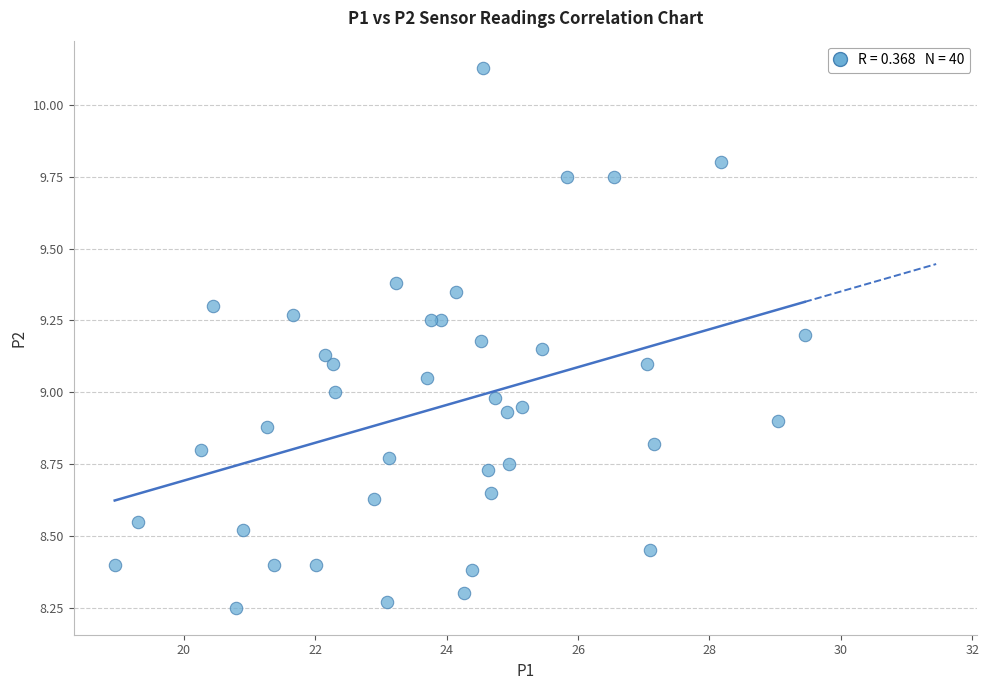

What is the range of X values (max minus min)?

10.5